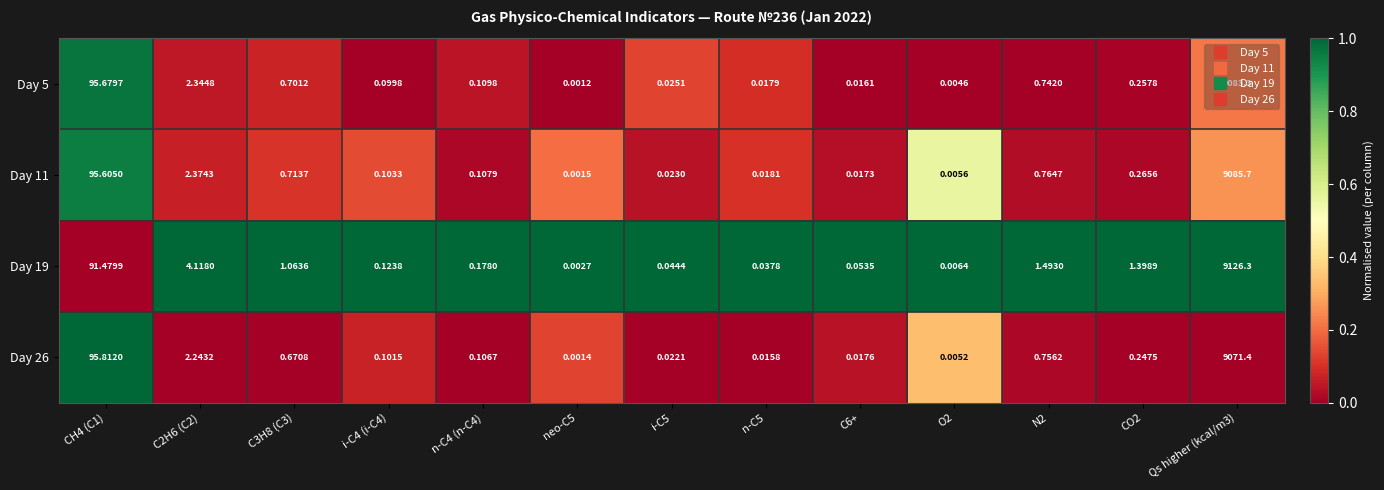

Rank the series at C6+ from lowest to highest value.

Day 5, Day 11, Day 26, Day 19